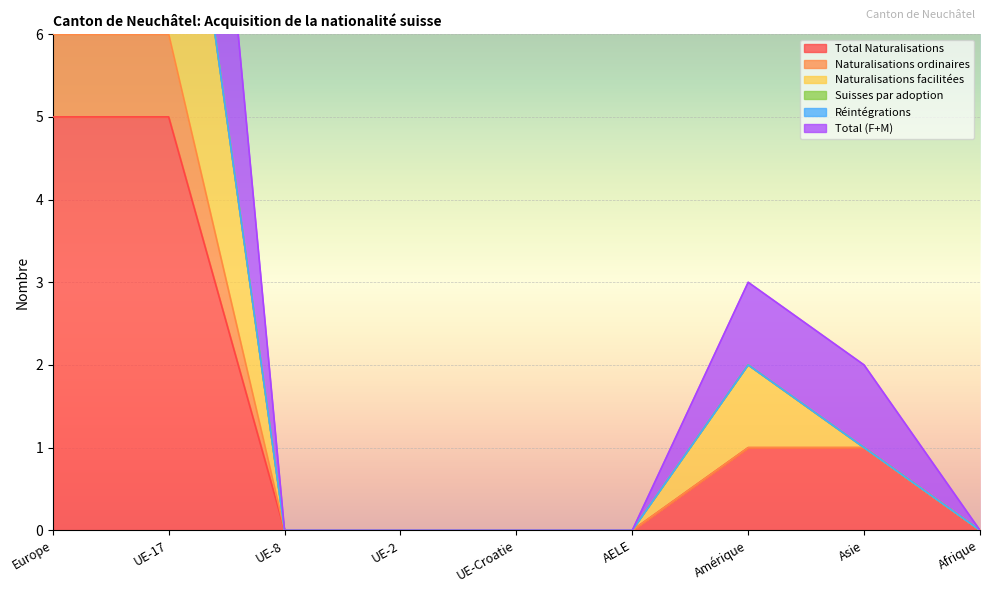

The Naturalisations facilitées series shows 10 at UE-17. True or false?

True